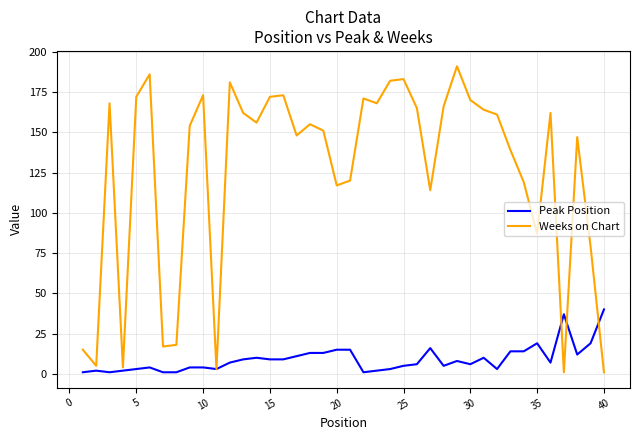

What is the maximum value shown in the chart?

191